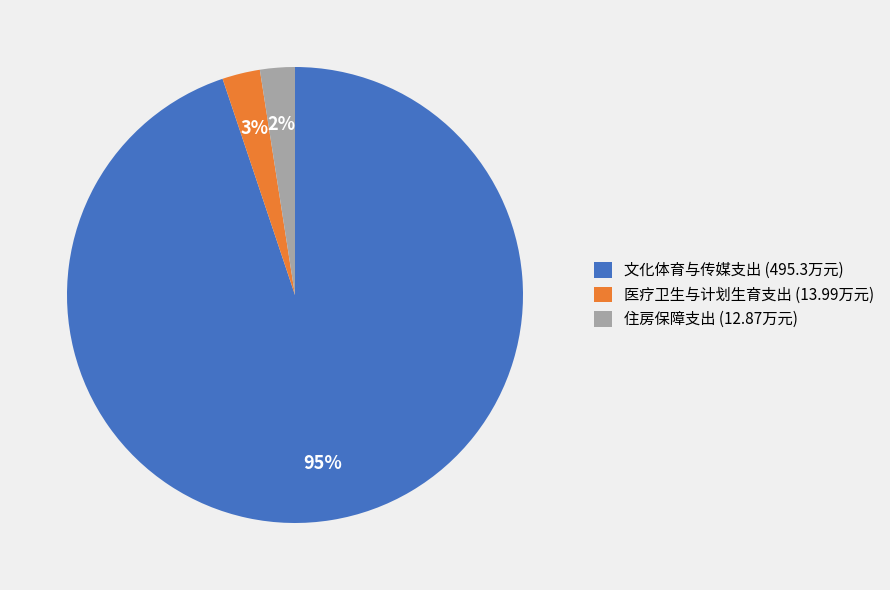

Do 住房保障支出 and 文化体育与传媒支出 together represent more than half of the pie?

Yes